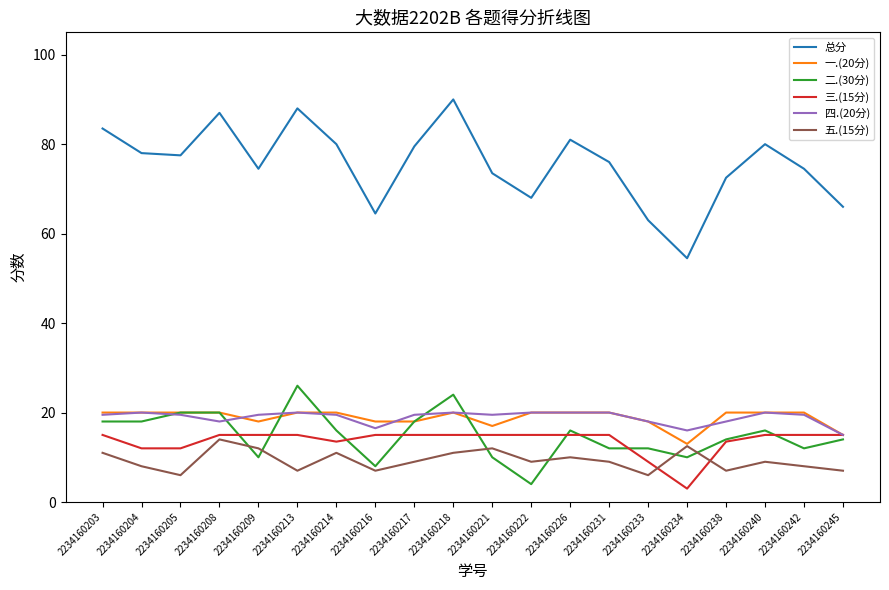

Reading right to left, what are all the values shown in this chart?

总分: 2234160245=66.0	2234160242=74.5	2234160240=80.0	2234160238=72.5	2234160234=54.5	2234160233=63.0	2234160231=76.0	2234160226=81.0	2234160222=68.0	2234160221=73.5	2234160218=90.0	2234160217=79.5	2234160216=64.5	2234160214=80.0	2234160213=88.0	2234160209=74.5	2234160208=87.0	2234160205=77.5	2234160204=78.0	2234160203=83.5
一.(20分): 2234160245=15.0	2234160242=20.0	2234160240=20.0	2234160238=20.0	2234160234=13.0	2234160233=18.0	2234160231=20.0	2234160226=20.0	2234160222=20.0	2234160221=17.0	2234160218=20.0	2234160217=18.0	2234160216=18.0	2234160214=20.0	2234160213=20.0	2234160209=18.0	2234160208=20.0	2234160205=20.0	2234160204=20.0	2234160203=20.0
二.(30分): 2234160245=14.0	2234160242=12.0	2234160240=16.0	2234160238=14.0	2234160234=10.0	2234160233=12.0	2234160231=12.0	2234160226=16.0	2234160222=4.0	2234160221=10.0	2234160218=24.0	2234160217=18.0	2234160216=8.0	2234160214=16.0	2234160213=26.0	2234160209=10.0	2234160208=20.0	2234160205=20.0	2234160204=18.0	2234160203=18.0
三.(15分): 2234160245=15.0	2234160242=15.0	2234160240=15.0	2234160238=13.5	2234160234=3.0	2234160233=9.0	2234160231=15.0	2234160226=15.0	2234160222=15.0	2234160221=15.0	2234160218=15.0	2234160217=15.0	2234160216=15.0	2234160214=13.5	2234160213=15.0	2234160209=15.0	2234160208=15.0	2234160205=12.0	2234160204=12.0	2234160203=15.0
四.(20分): 2234160245=15.0	2234160242=19.5	2234160240=20.0	2234160238=18.0	2234160234=16.0	2234160233=18.0	2234160231=20.0	2234160226=20.0	2234160222=20.0	2234160221=19.5	2234160218=20.0	2234160217=19.5	2234160216=16.5	2234160214=19.5	2234160213=20.0	2234160209=19.5	2234160208=18.0	2234160205=19.5	2234160204=20.0	2234160203=19.5
五.(15分): 2234160245=7.0	2234160242=8.0	2234160240=9.0	2234160238=7.0	2234160234=12.5	2234160233=6.0	2234160231=9.0	2234160226=10.0	2234160222=9.0	2234160221=12.0	2234160218=11.0	2234160217=9.0	2234160216=7.0	2234160214=11.0	2234160213=7.0	2234160209=12.0	2234160208=14.0	2234160205=6.0	2234160204=8.0	2234160203=11.0